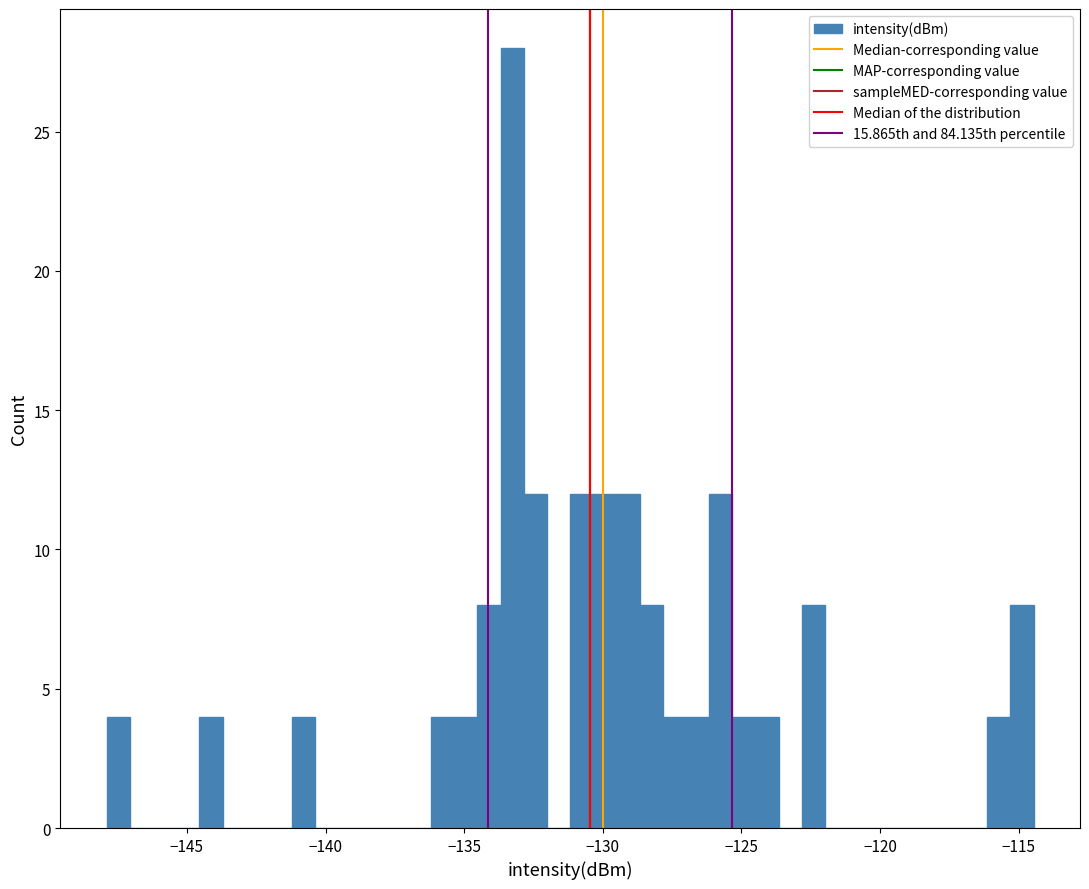

Around what value on the x-axis is the tallest bar? Give the approximate position of its centre, as read against the axis.

-133.5